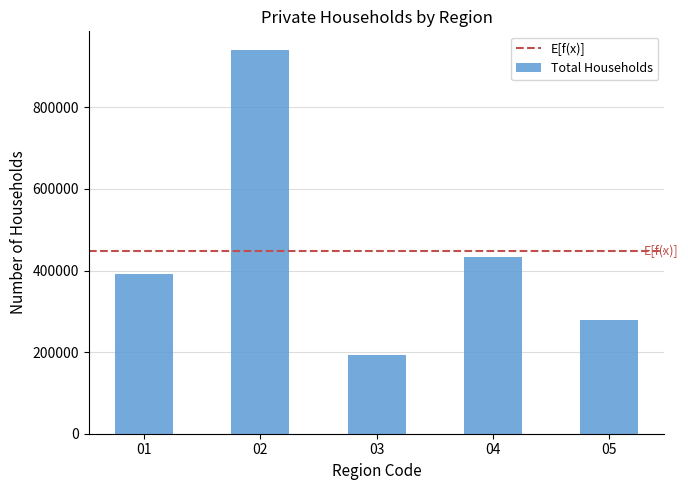

Rank the categories by value from lowest to highest.

03, 05, 01, 04, 02